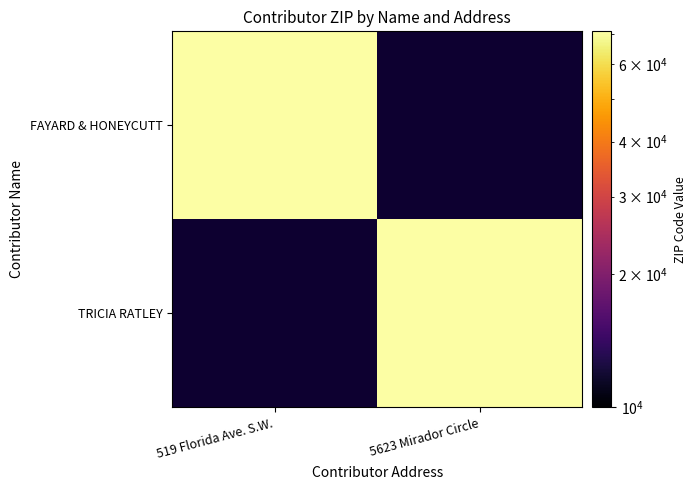

At which category is the sum across all series the highest?

5623 Mirador Circle